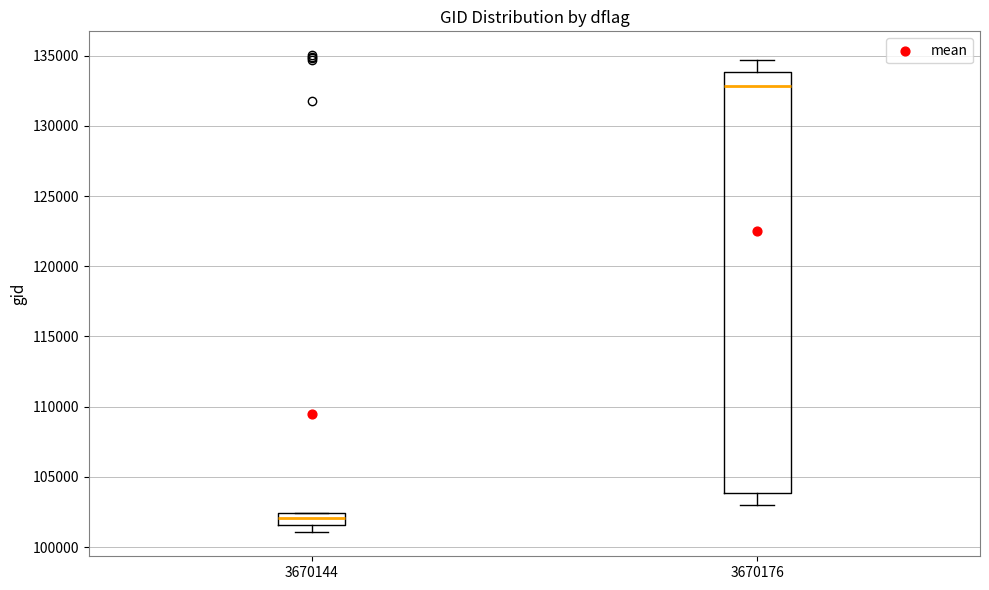

Where is the lower edge of the box at x = 3670176 on the y-axis? The values are not printed on the chart, so give them approximately, as read against the axis.

104000